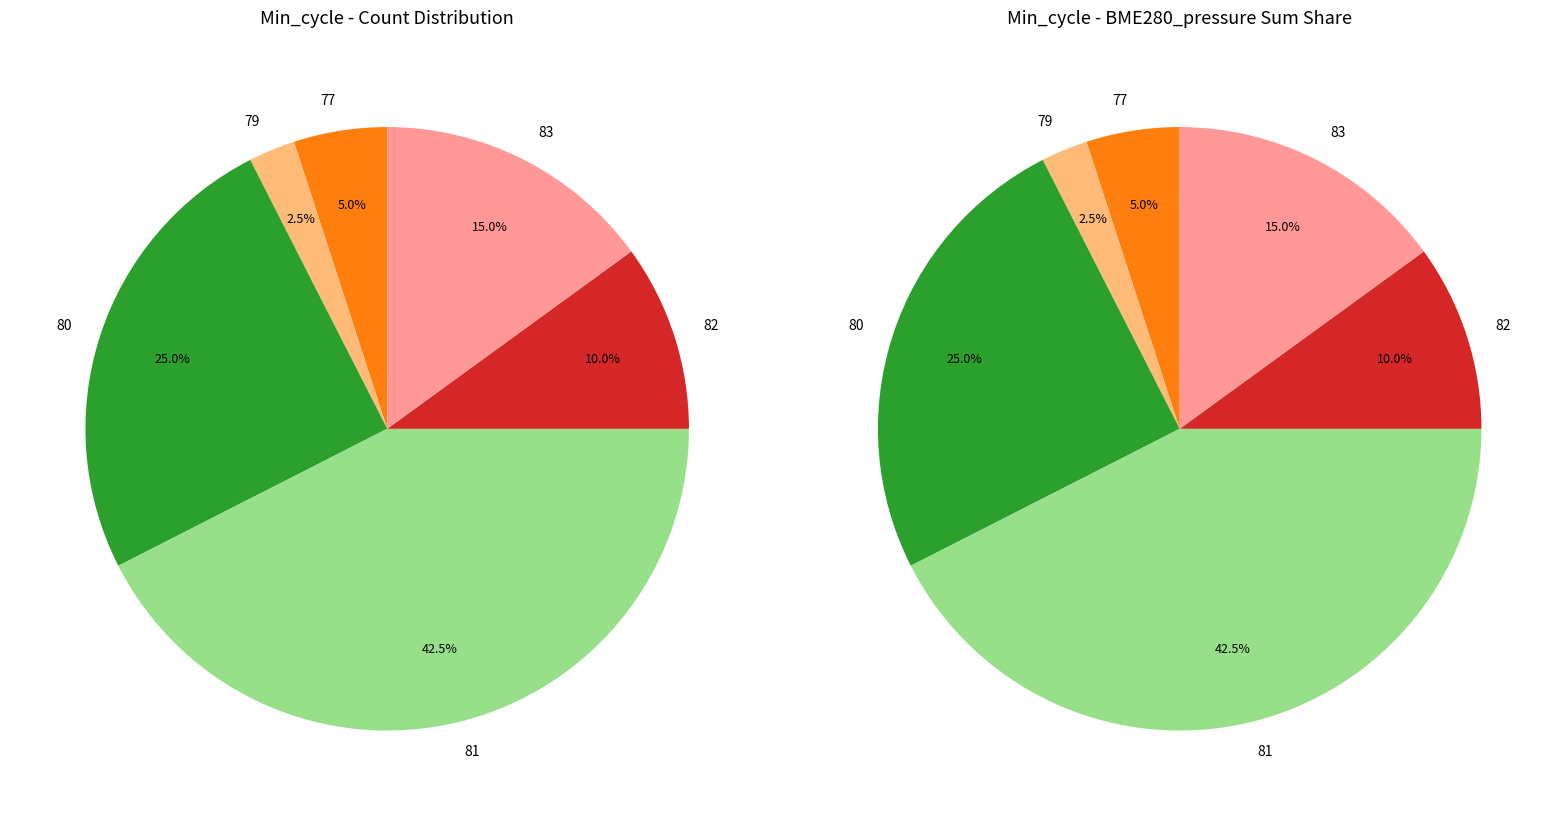

Between 81 and 81, which is larger?

81